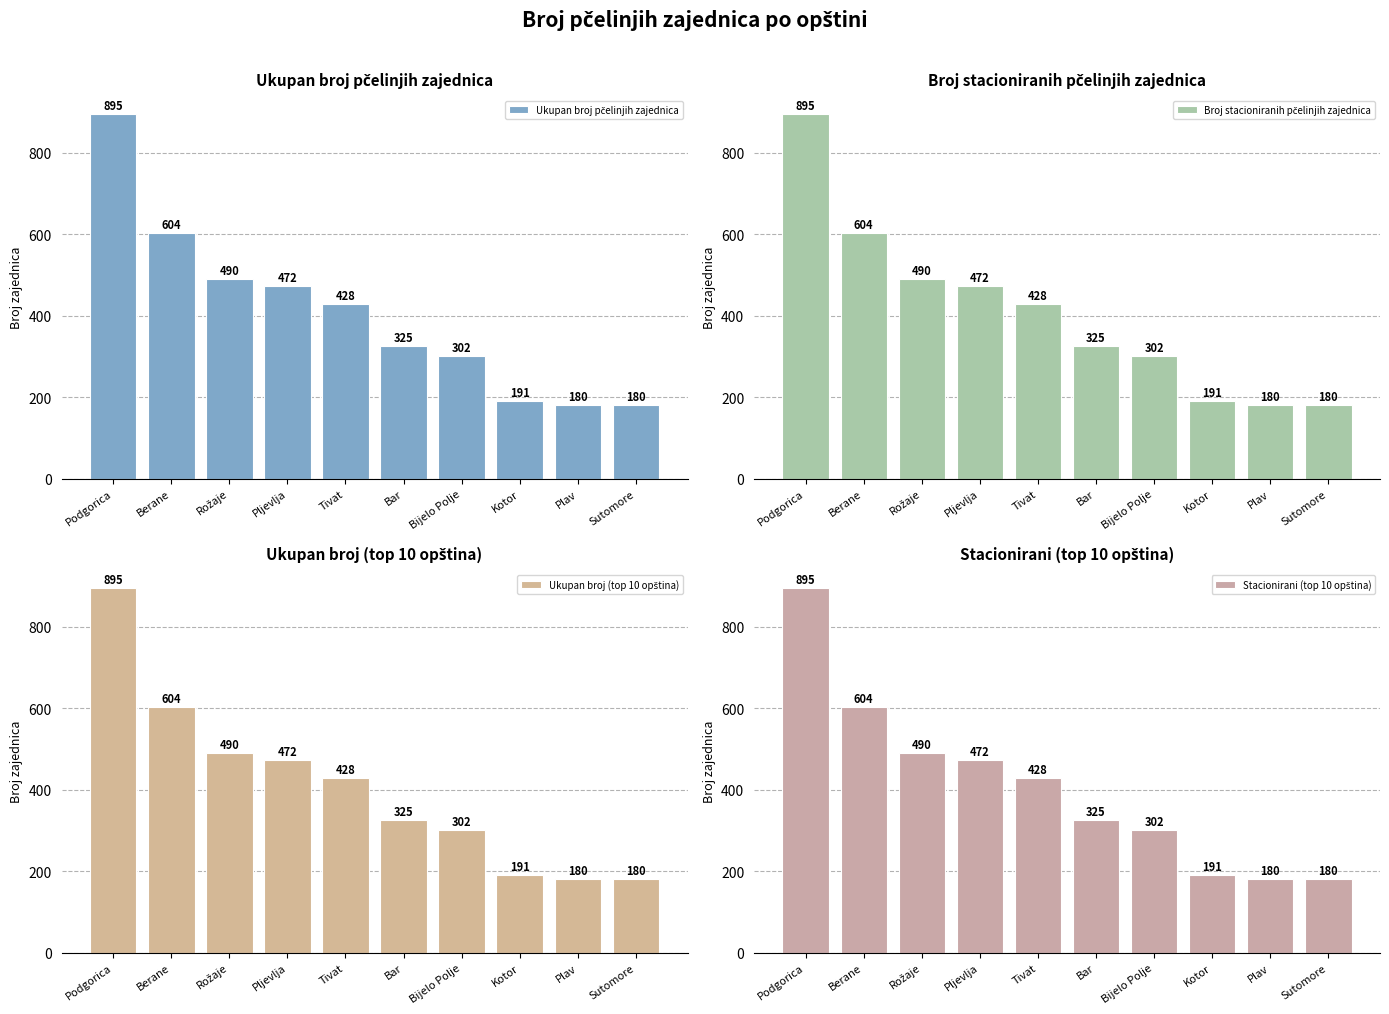

Reading right to left, transcribe all the data shown in this chart.

Ukupan broj pčelinjih zajednica: Sutomore=180	Plav=180	Kotor=191	Bijelo Polje=302	Bar=325	Tivat=428	Pljevlja=472	Rožaje=490	Berane=604	Podgorica=895
Broj stacioniranih pčelinjih zajednica: Sutomore=180	Plav=180	Kotor=191	Bijelo Polje=302	Bar=325	Tivat=428	Pljevlja=472	Rožaje=490	Berane=604	Podgorica=895
Ukupan broj (top 10 opština): Sutomore=180	Plav=180	Kotor=191	Bijelo Polje=302	Bar=325	Tivat=428	Pljevlja=472	Rožaje=490	Berane=604	Podgorica=895
Stacionirani (top 10 opština): Sutomore=180	Plav=180	Kotor=191	Bijelo Polje=302	Bar=325	Tivat=428	Pljevlja=472	Rožaje=490	Berane=604	Podgorica=895